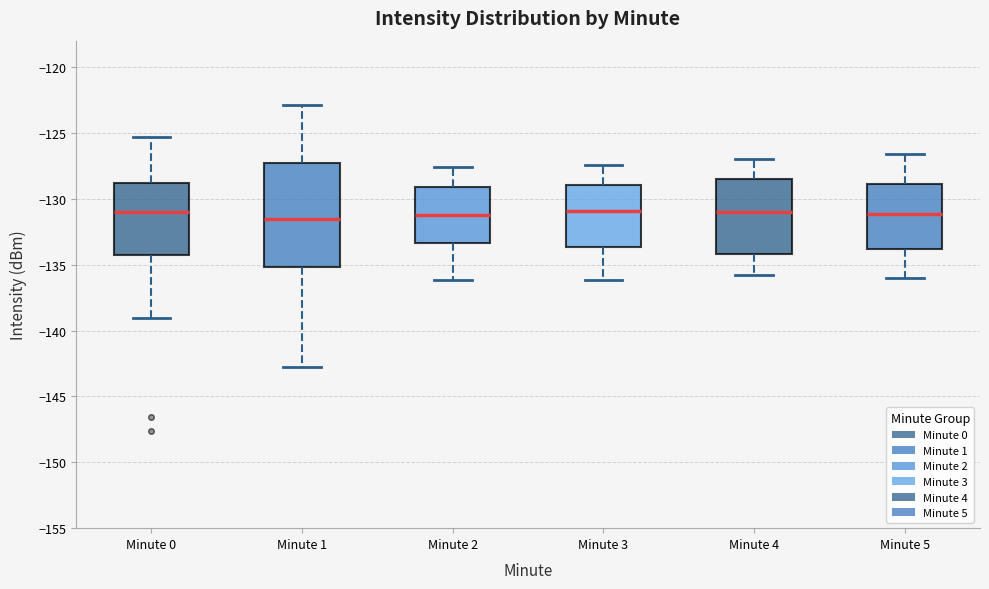

Reading left to right, read every box against the y-axis: the position of its median line, the range the box covers, and the ends of its whiskers. The values are not printed on the chart, so give them approximately, as read against the axis.

Minute 0: median -131.0, box -134.0 to -129.0, whiskers -139.0 to -125.5
Minute 1: median -131.5, box -135.0 to -127.5, whiskers -143.0 to -123.0
Minute 2: median -131.0, box -133.5 to -129.0, whiskers -136.0 to -127.5
Minute 3: median -131.0, box -133.5 to -129.0, whiskers -136.0 to -127.5
Minute 4: median -131.0, box -134.0 to -128.5, whiskers -136.0 to -127.0
Minute 5: median -131.0, box -134.0 to -129.0, whiskers -136.0 to -126.5